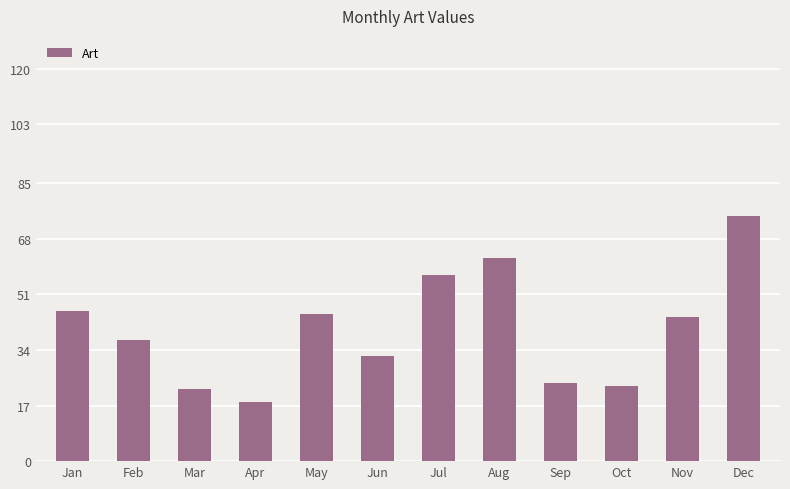

What is the maximum value shown in the chart?

75